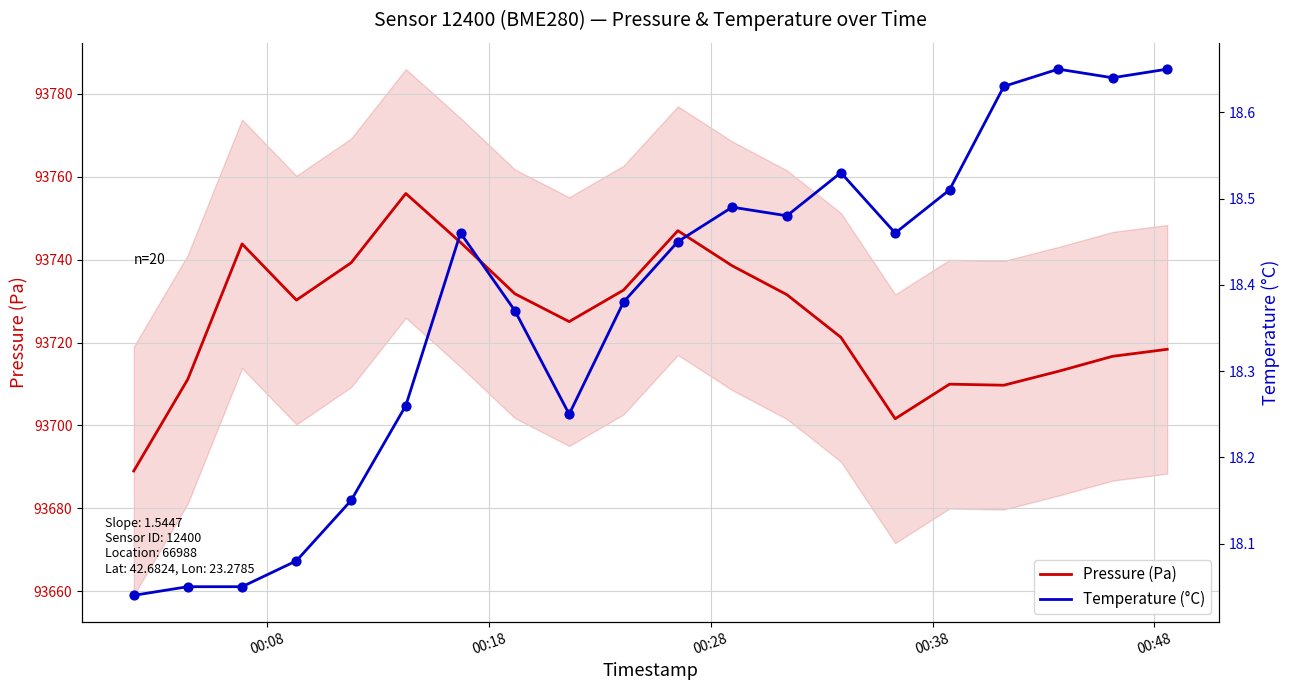

What is the lowest value of the Pressure (Pa) series?

93689.0